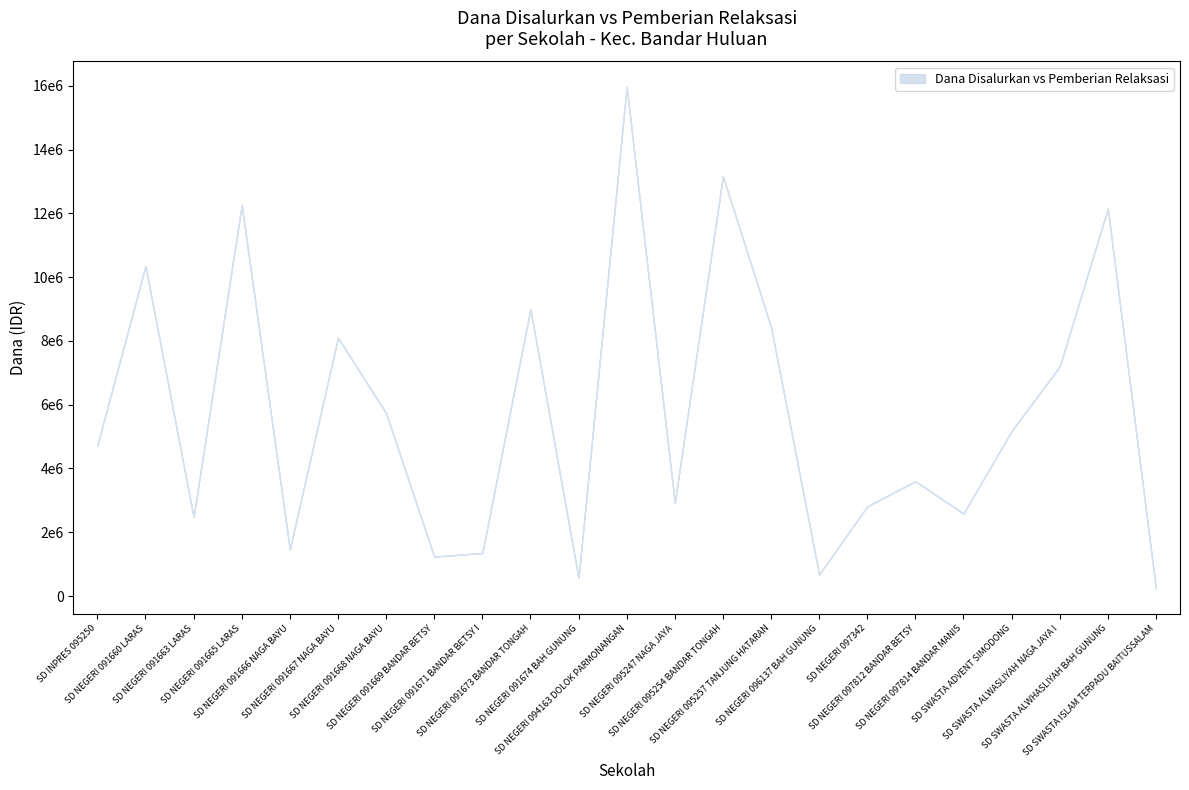

What is the label of the 11th point from the right?

SD NEGERI 095247 NAGA JAYA